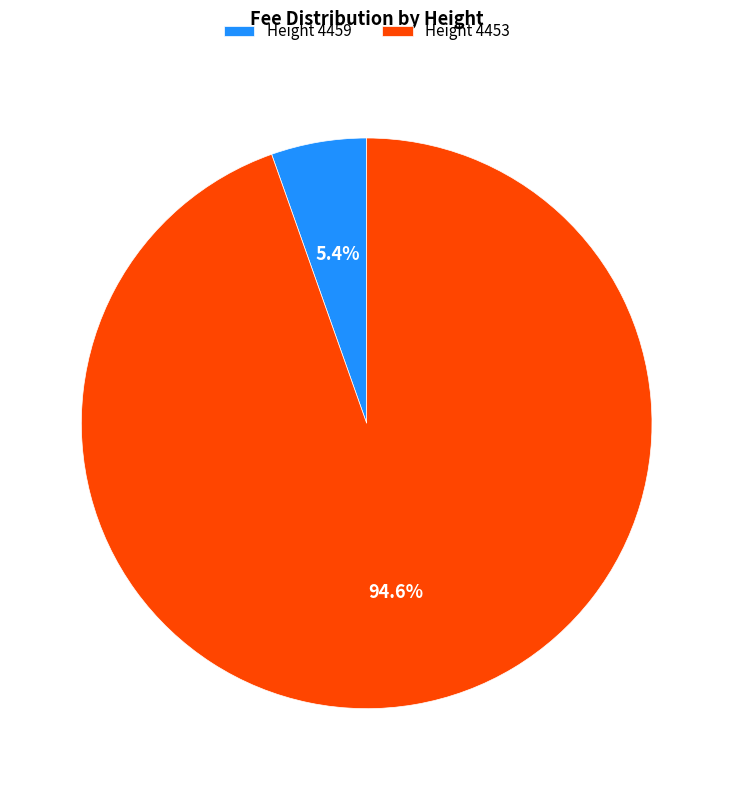

Which category has the biggest portion of the pie?

Height 4453